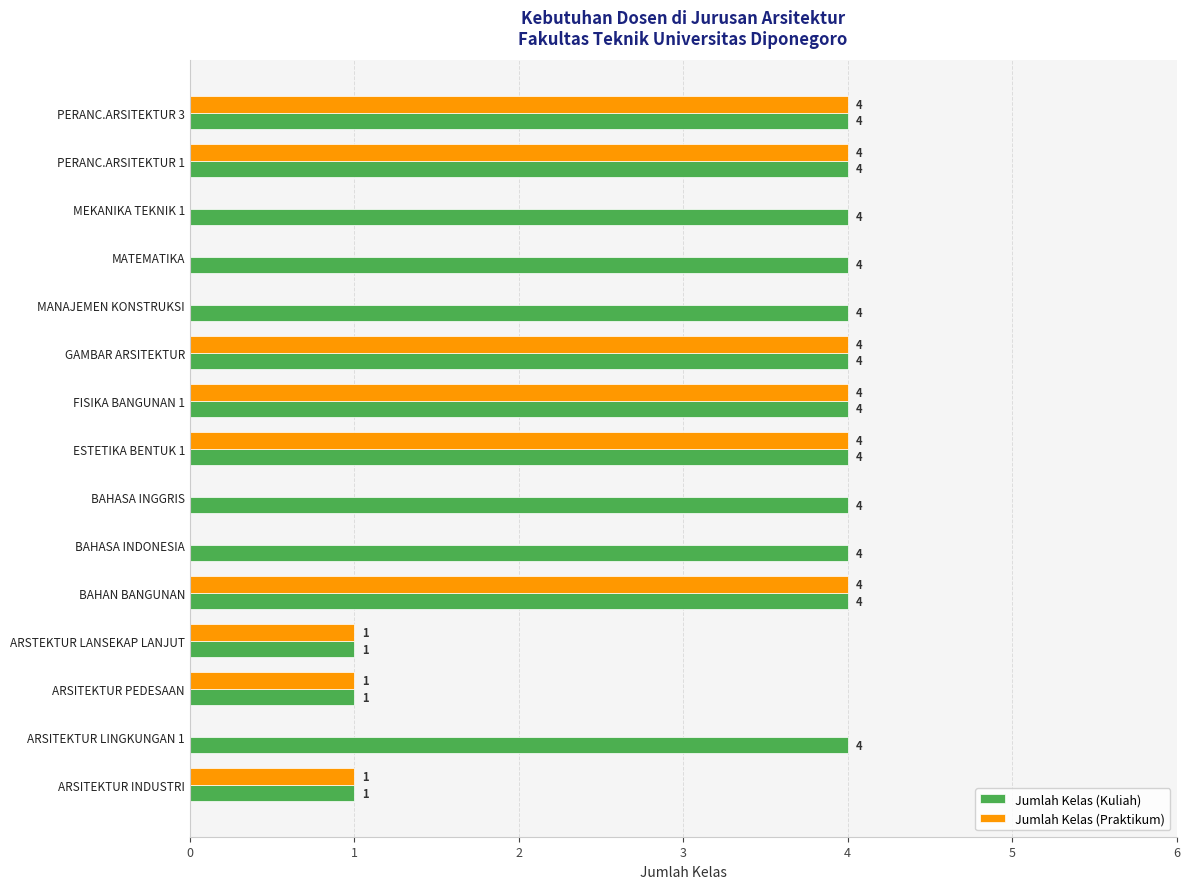

How many distinct data groups are displayed?

2